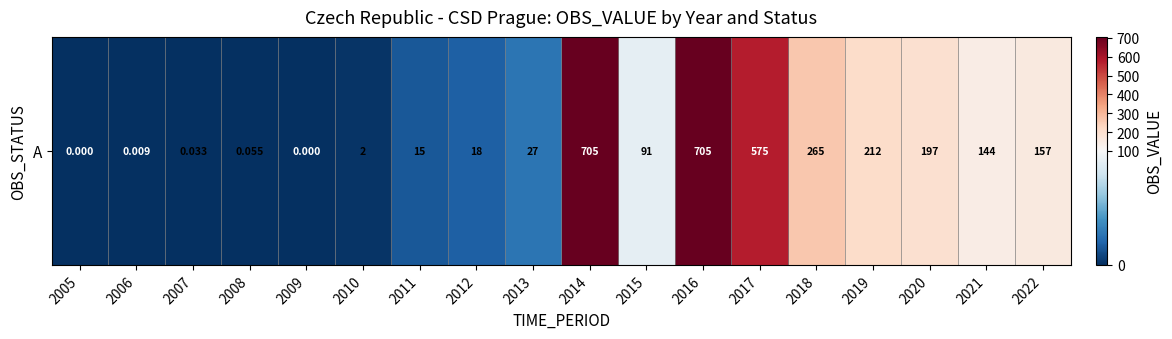

True or false: the data shows 1158.6 at 2014.

False